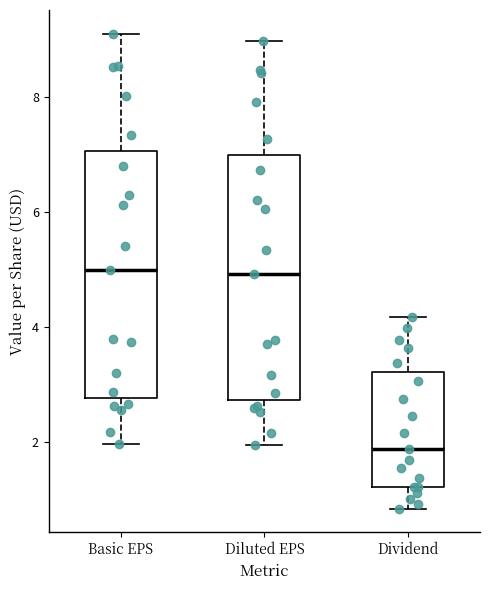

Which box has the lowest median line?

Dividend